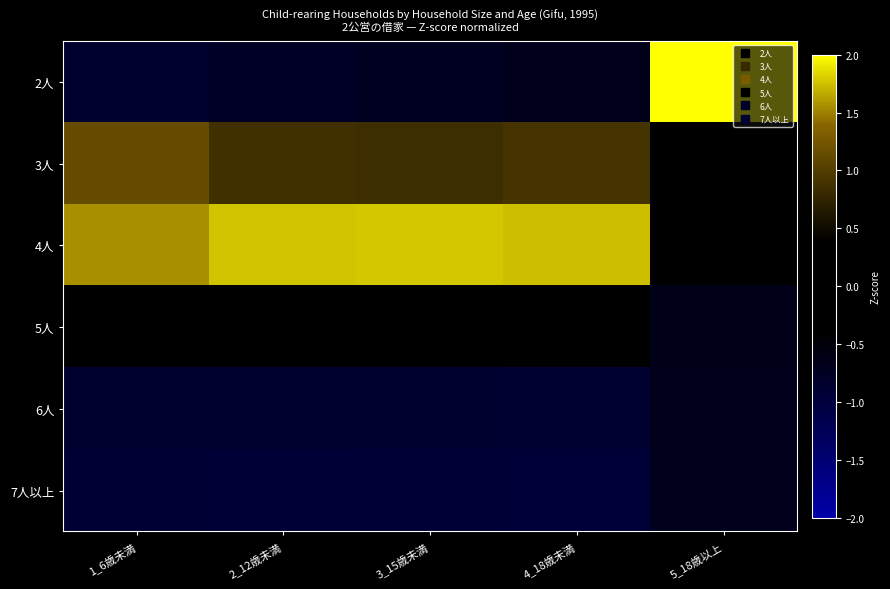

At how many categories does at least one series exceed 0?

5